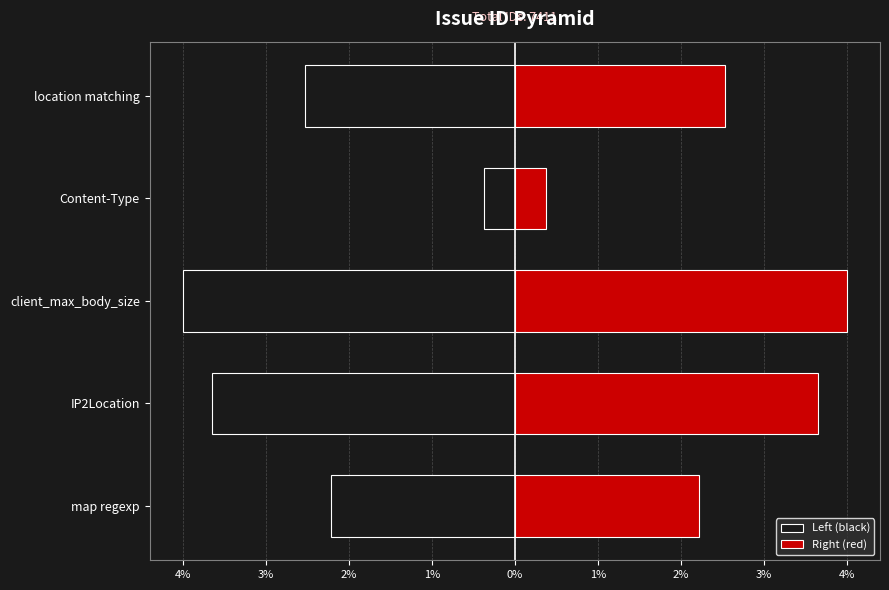

What is the difference between the highest and lowest values at location matching?

5.1